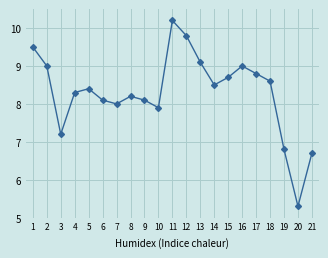

Reading right to left, transcribe all the data shown in this chart.

6.7	5.3	6.8	8.6	8.8	9.0	8.7	8.5	9.1	9.8	10.2	7.9	8.1	8.2	8.0	8.1	8.4	8.3	7.2	9.0	9.5